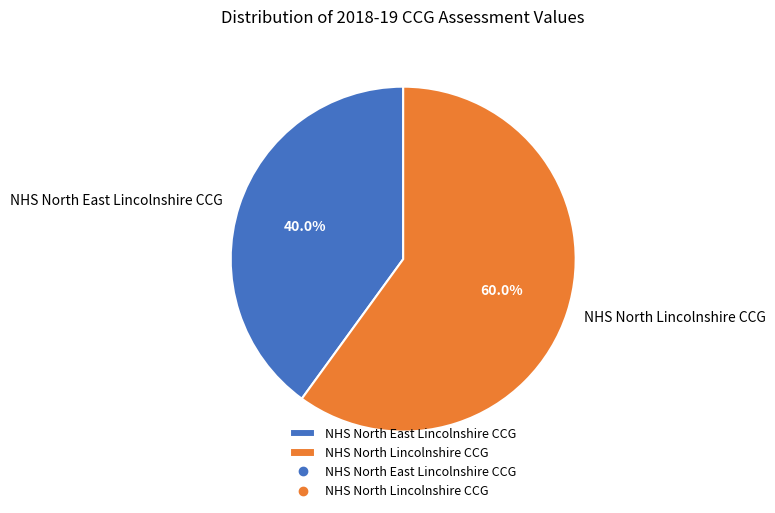

Is NHS North East Lincolnshire CCG the majority of the pie?

No